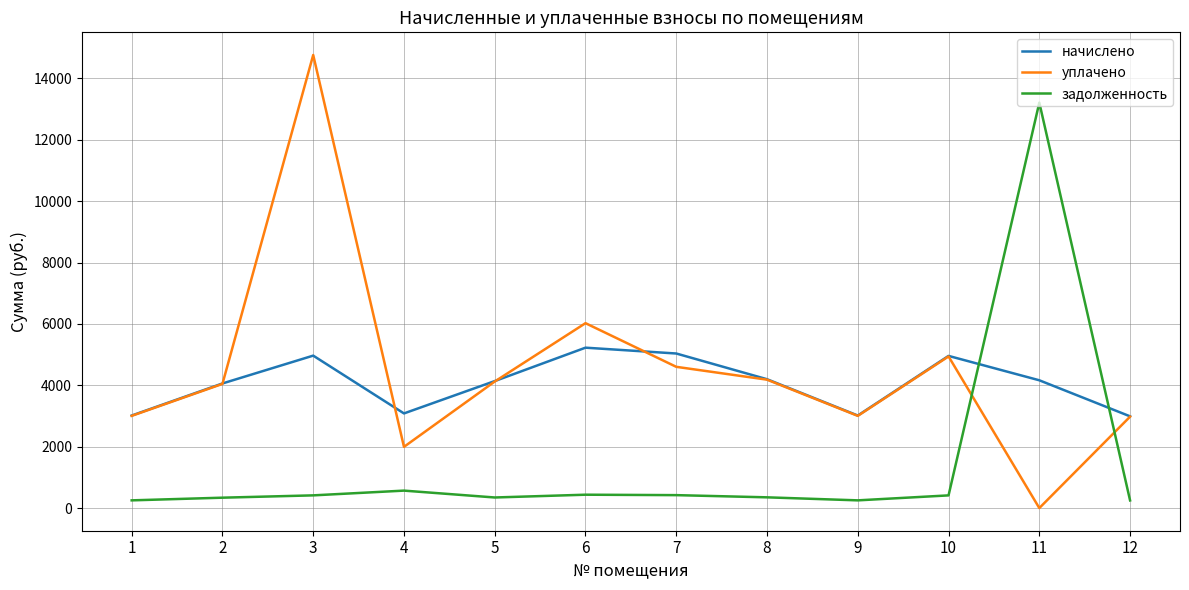

The уплачено series shows 1068.2 at 8. True or false?

False